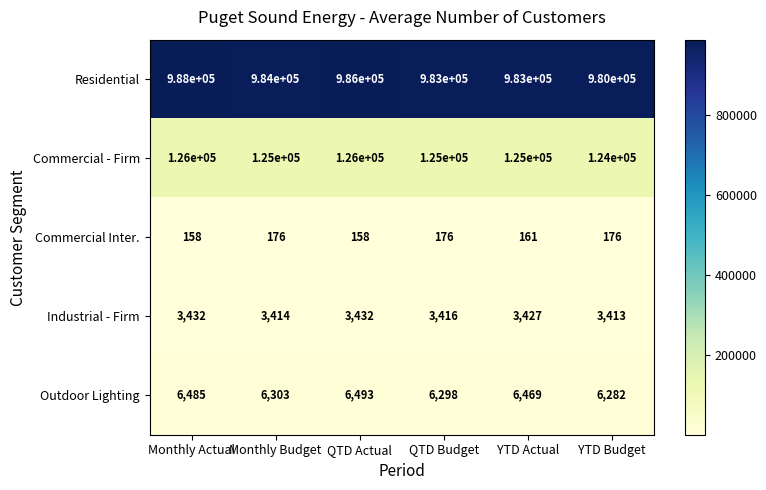

Which series has the largest total across all categories?

Residential